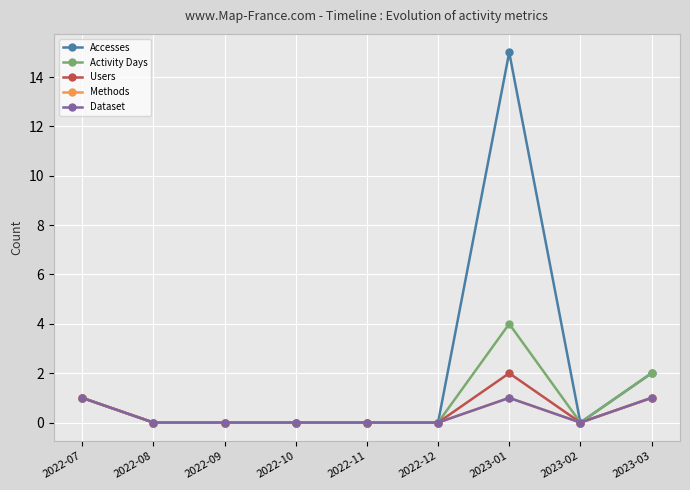

Reading left to right, what are all the values shown in this chart?

Accesses: 1	0	0	0	0	0	15	0	2
Activity Days: 1	0	0	0	0	0	4	0	2
Users: 1	0	0	0	0	0	2	0	1
Methods: 1	0	0	0	0	0	1	0	1
Dataset: 1	0	0	0	0	0	1	0	1